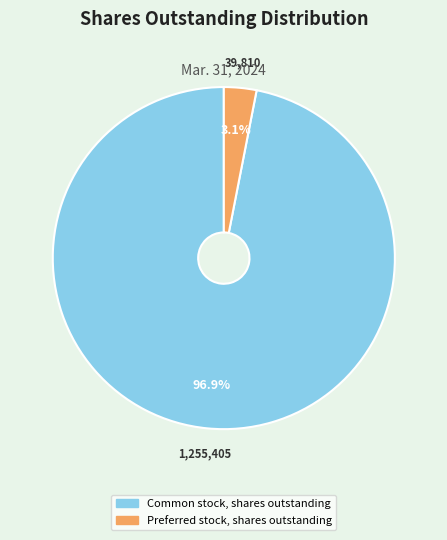

What portion of the pie excludes Preferred stock, shares outstanding?

96.9%